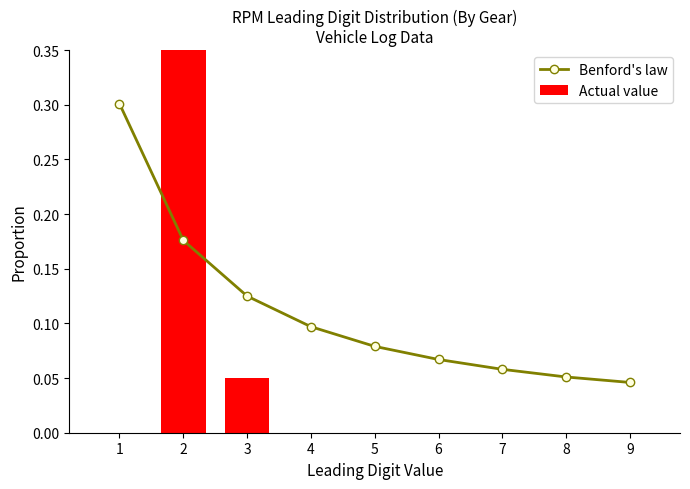

What is the value of the Actual value bar at the 3rd from the left?

0.1